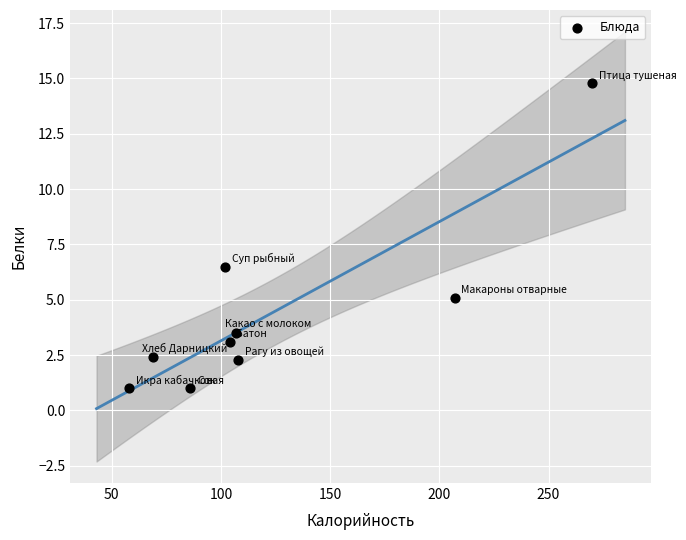

What Y value in the scatter plot is closest to 7?

6.5